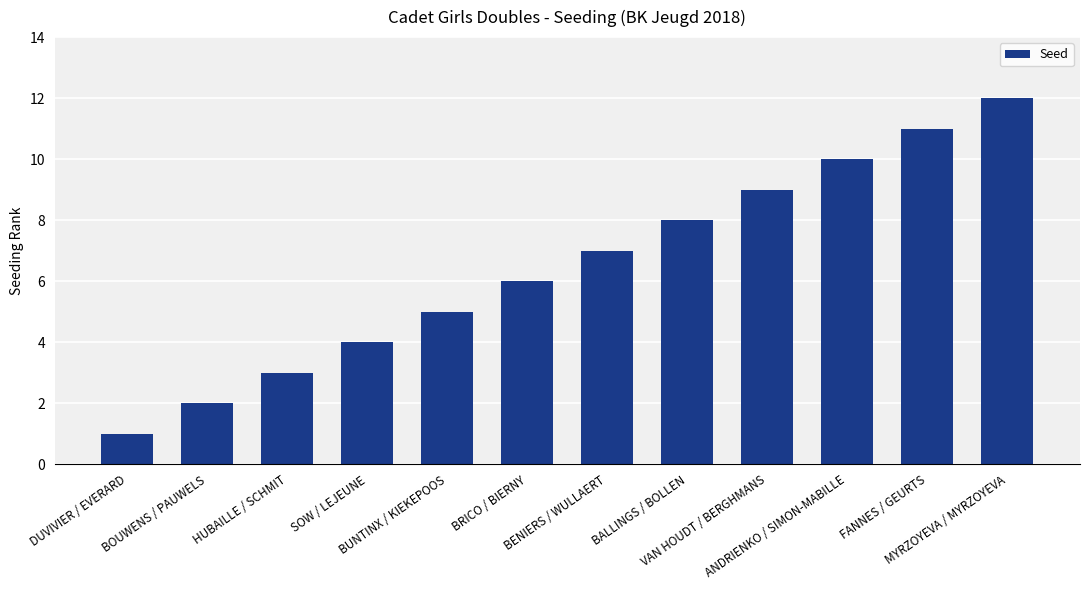

Reading left to right, extract all data points from this chart.

1	2	3	4	5	6	7	8	9	10	11	12